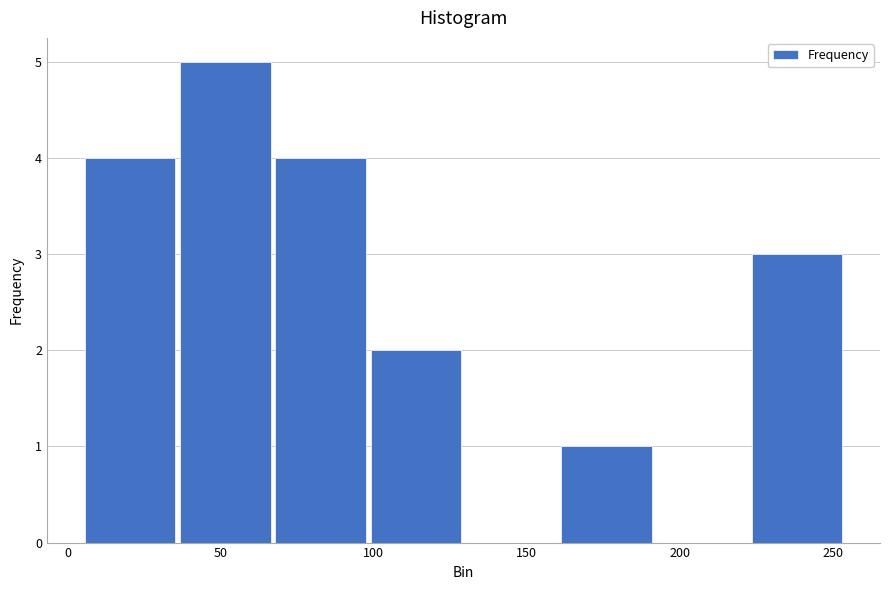

Reading left to right, list every bar in this chart as the range it spans on the x-axis followed by its height. Neither the bar edges nor the heights are printed on the chart, so give them approximately, as read against the axes.

5 to 35: 4
35 to 70: 5
70 to 100: 4
100 to 130: 2
130 to 160: 0
160 to 190: 1
190 to 225: 0
225 to 255: 3